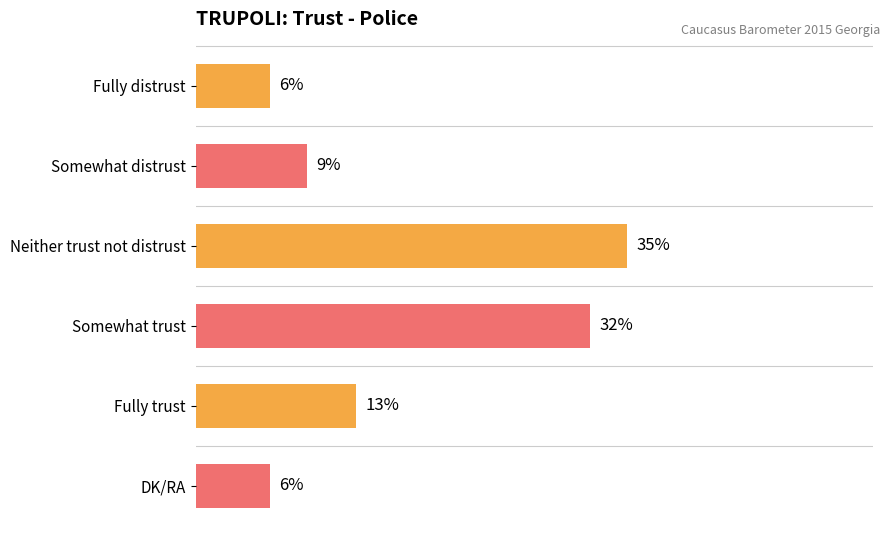

Does the chart contain any negative values?

No